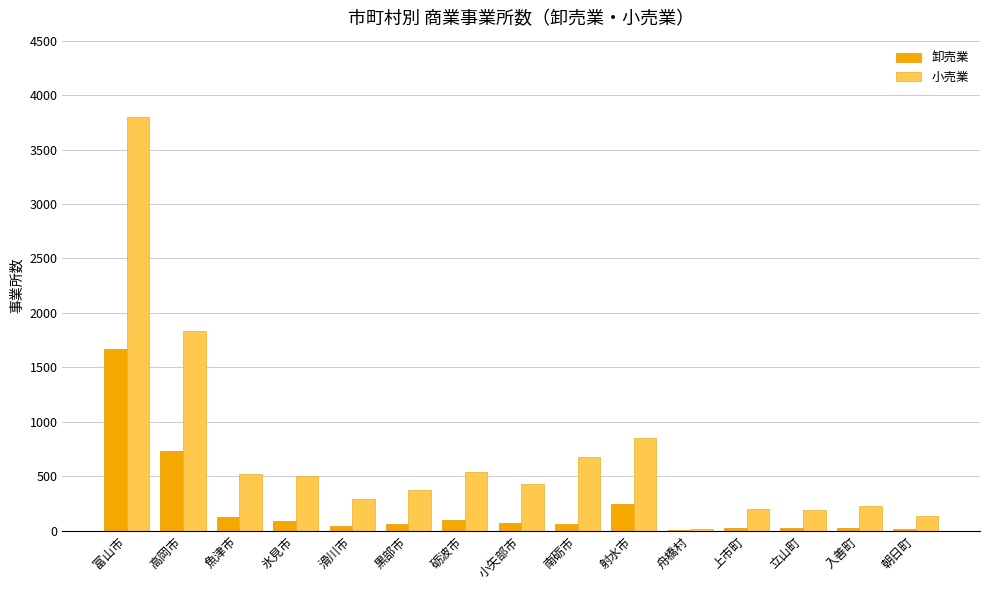

Is the value of 卸売業 at 黒部市 greater than the value of 小売業 at 黒部市?

No